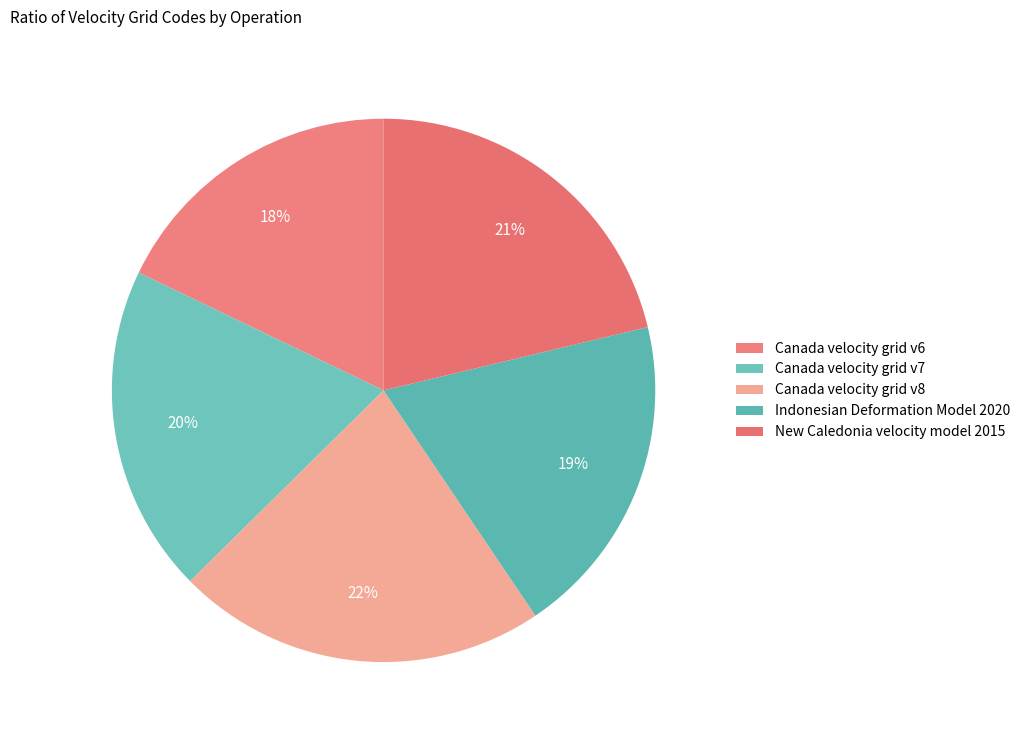

Between Canada velocity grid v6 and Indonesian Deformation Model 2020, which is larger?

Indonesian Deformation Model 2020